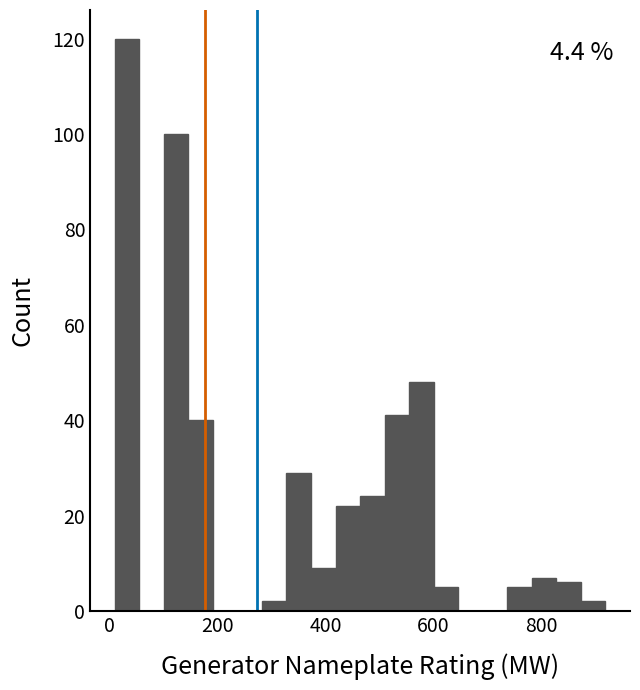

Read against the x-axis, roughly where is the centre of the tallest bar?

40